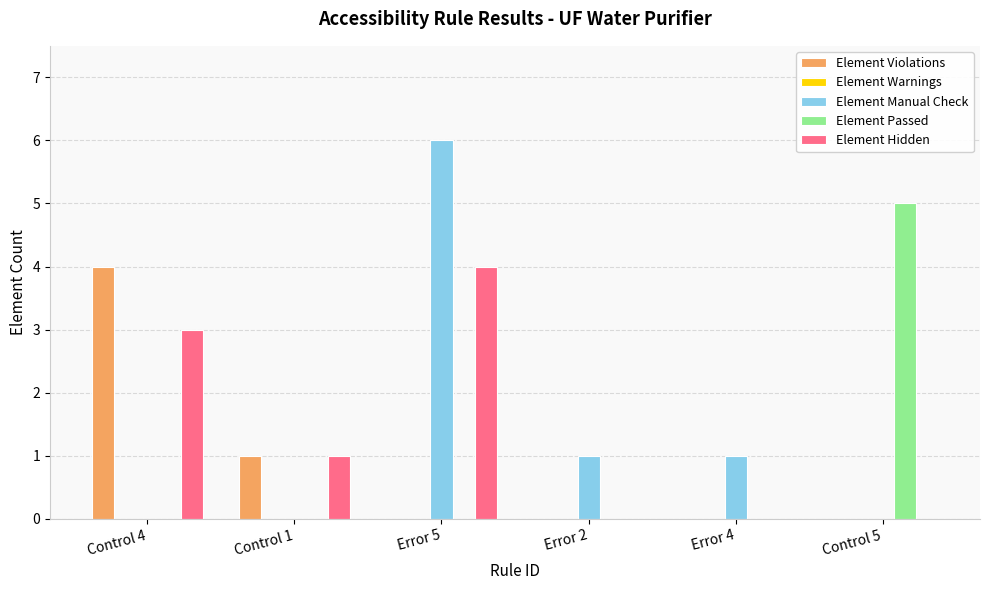

What is the maximum value for Element Hidden?

4